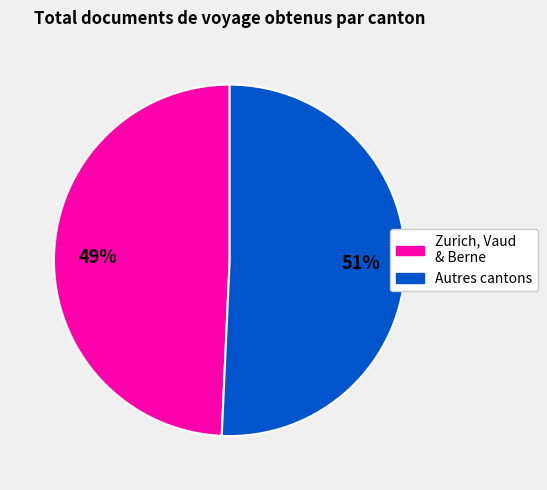

Is there any slice that represents more than half of the pie?

Yes